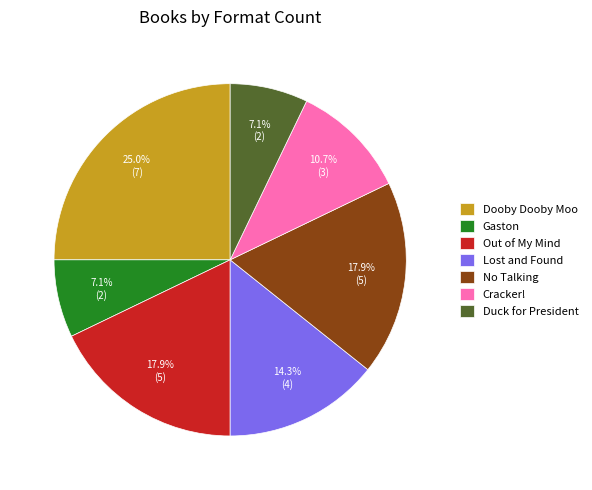

Do Gaston and Out of My Mind together represent more than half of the pie?

No